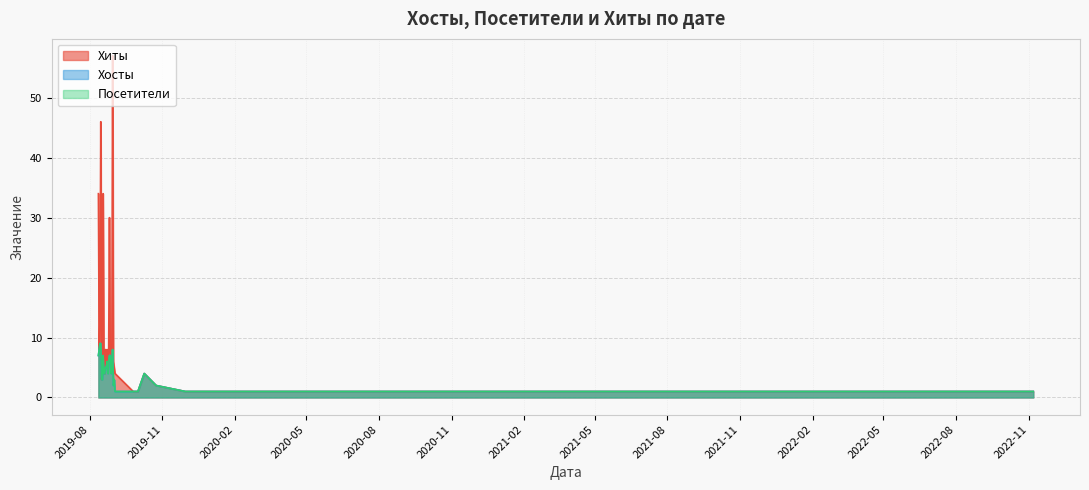

The Хосты series shows 1 at 2022-11-07. True or false?

True